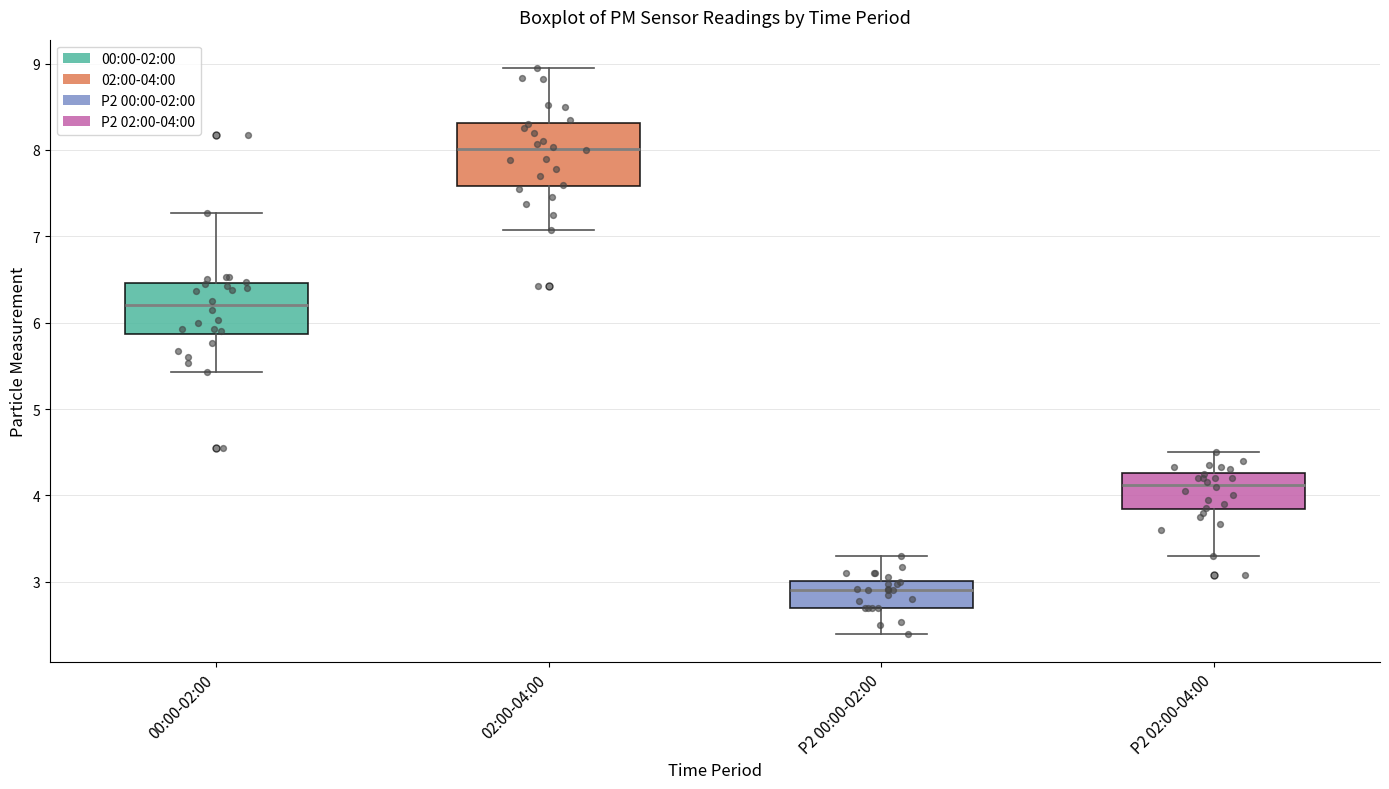

Reading left to right, read every box against the y-axis: the position of its median line, the range the box covers, and the ends of its whiskers. The values are not printed on the chart, so give them approximately, as read against the axis.

00:00-02:00: median 6.2, box 5.9 to 6.5, whiskers 5.4 to 7.3
02:00-04:00: median 8.0, box 7.6 to 8.3, whiskers 7.1 to 9.0
P2 00:00-02:00: median 2.9, box 2.7 to 3.0, whiskers 2.4 to 3.3
P2 02:00-04:00: median 4.1, box 3.8 to 4.3, whiskers 3.3 to 4.5